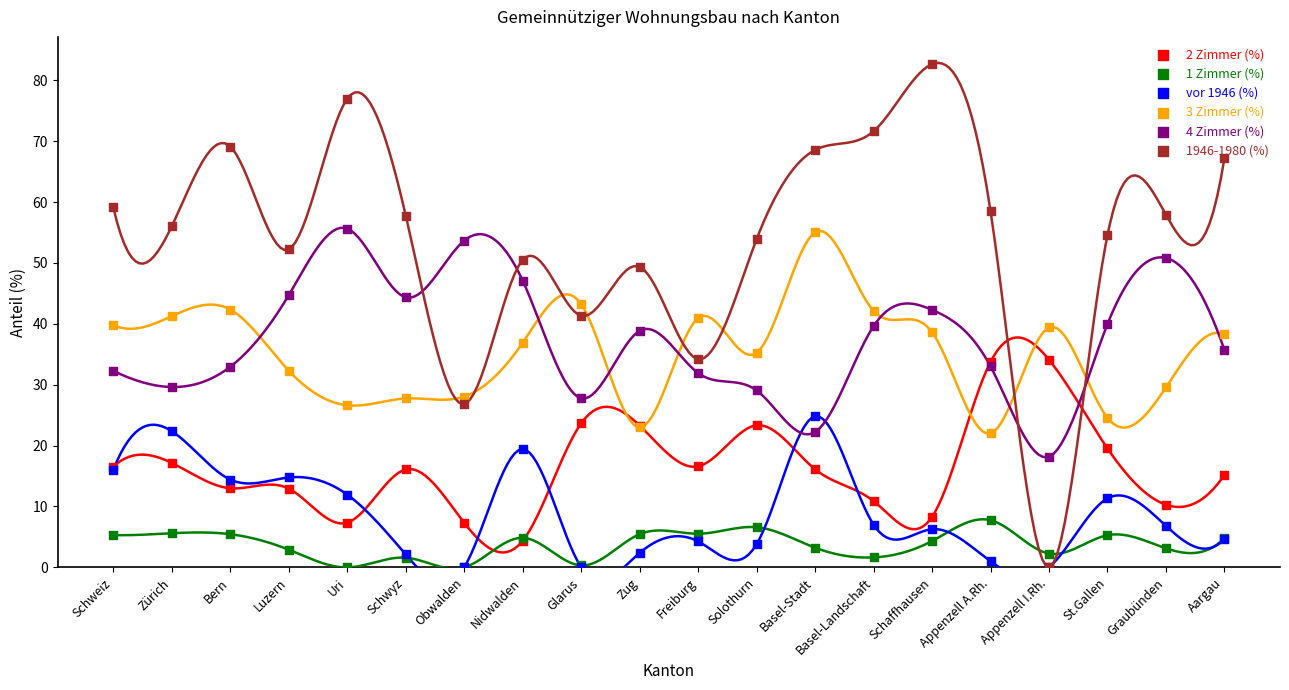

At how many categories does at least one series exceed 48?

17